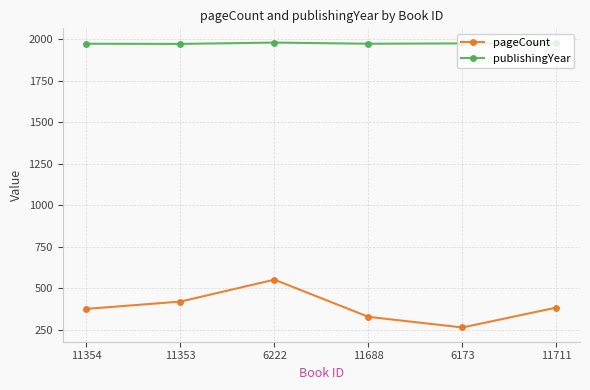

In pageCount, how many points are lower than both neighbors (excluding endpoints)?

1